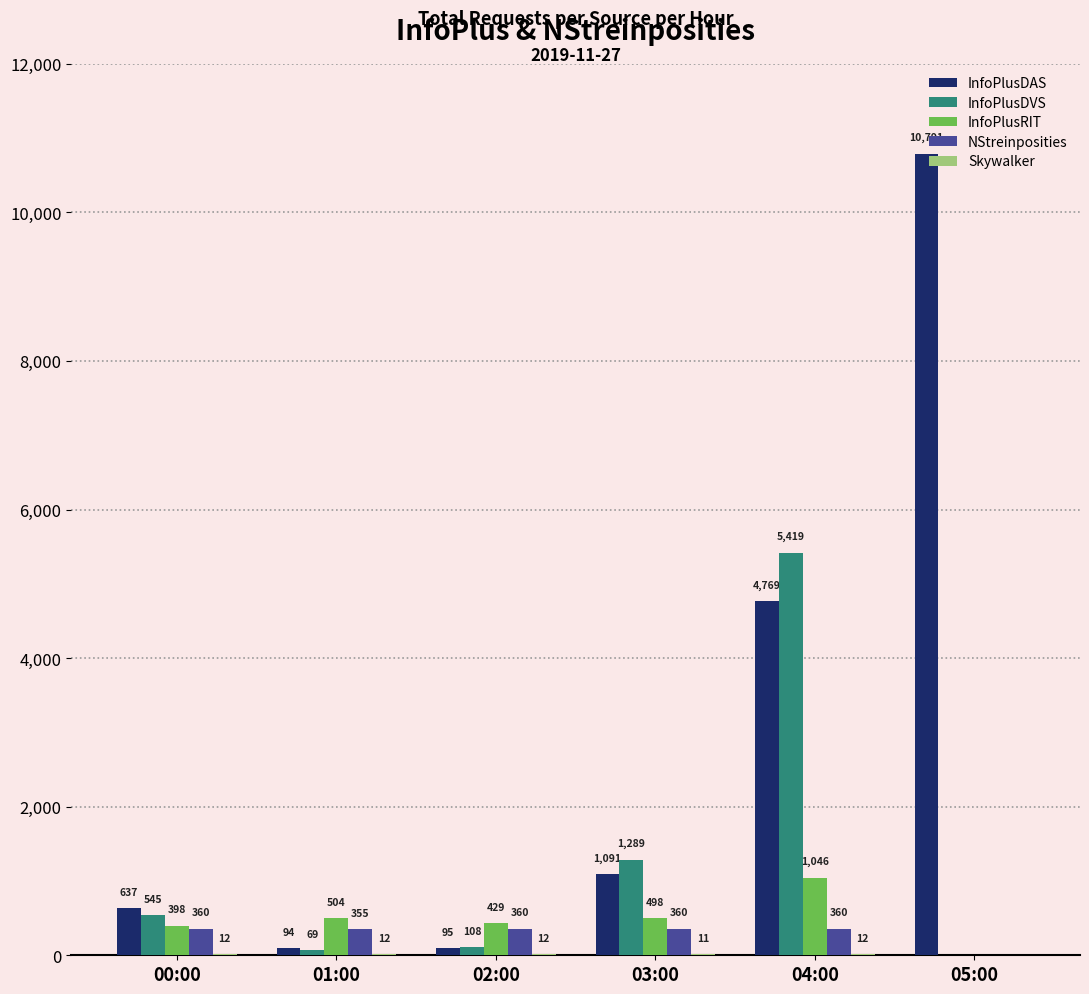

What is the sum of all NStreinposities values?

1795